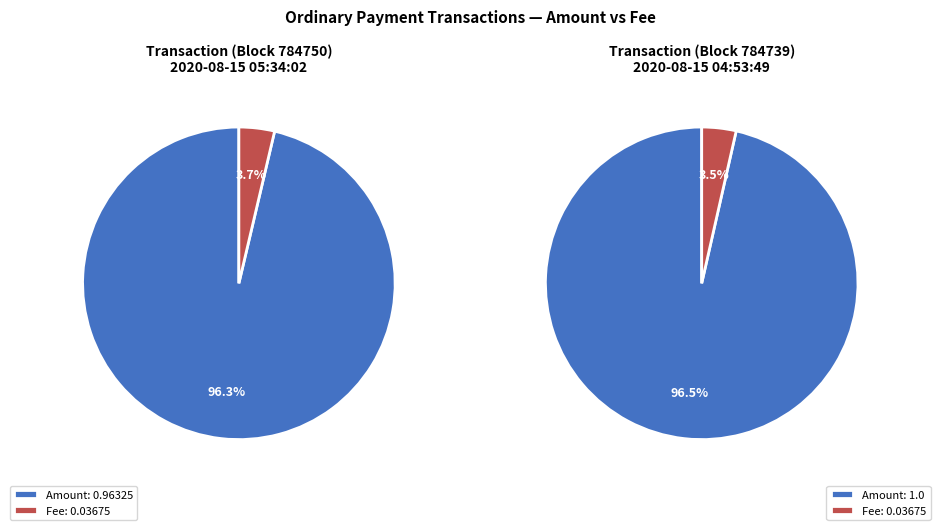

Is 784750 the majority of the pie?

No